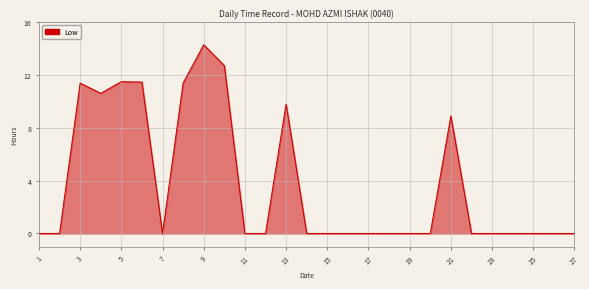

What is the difference between the maximum and minimum values?

14.3